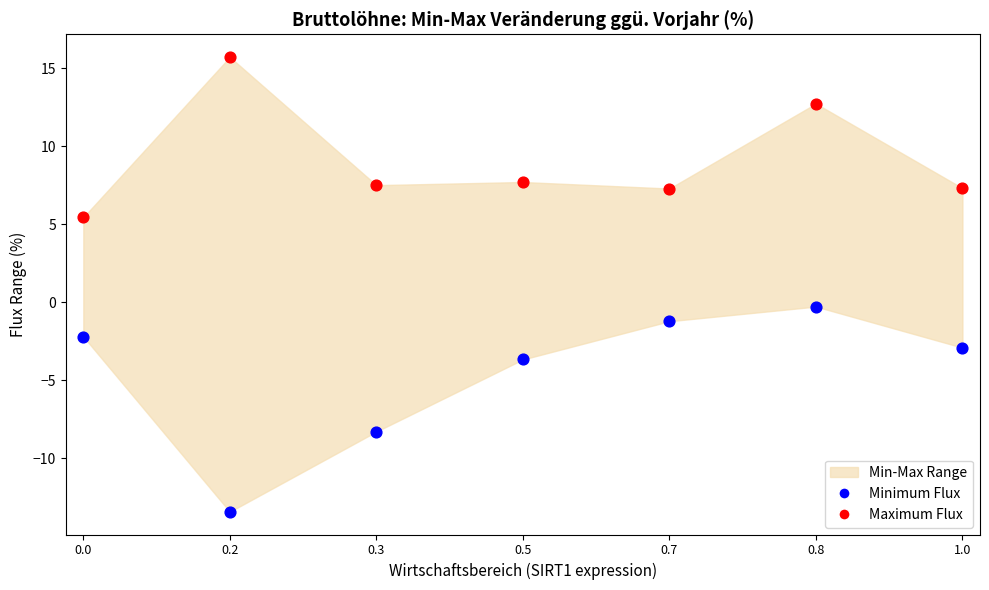

Which series contains the highest Y value?

Maximum Flux